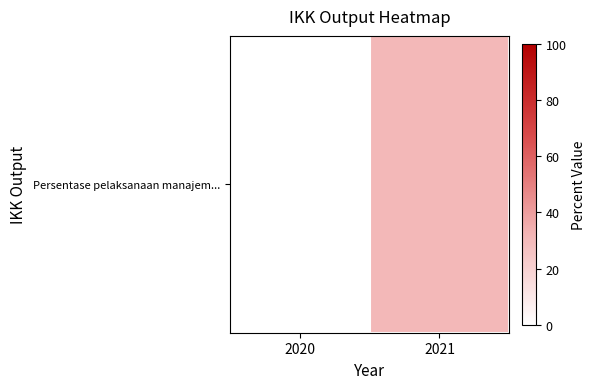

What is the difference between the values at 2020 and 2021?

30.9